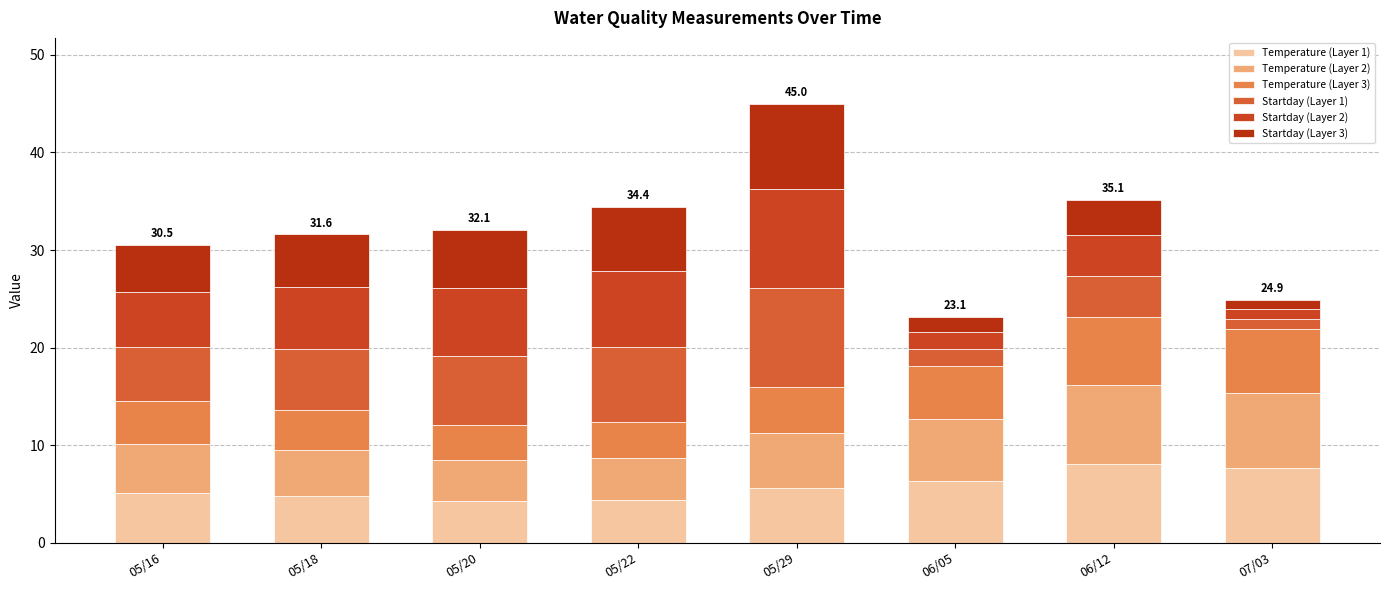

At 05/20, list the series in order from smallest to largest.

Temperature (Layer 3), Temperature (Layer 1), Temperature (Layer 2), Startday (Layer 3), Startday (Layer 2), Startday (Layer 1)